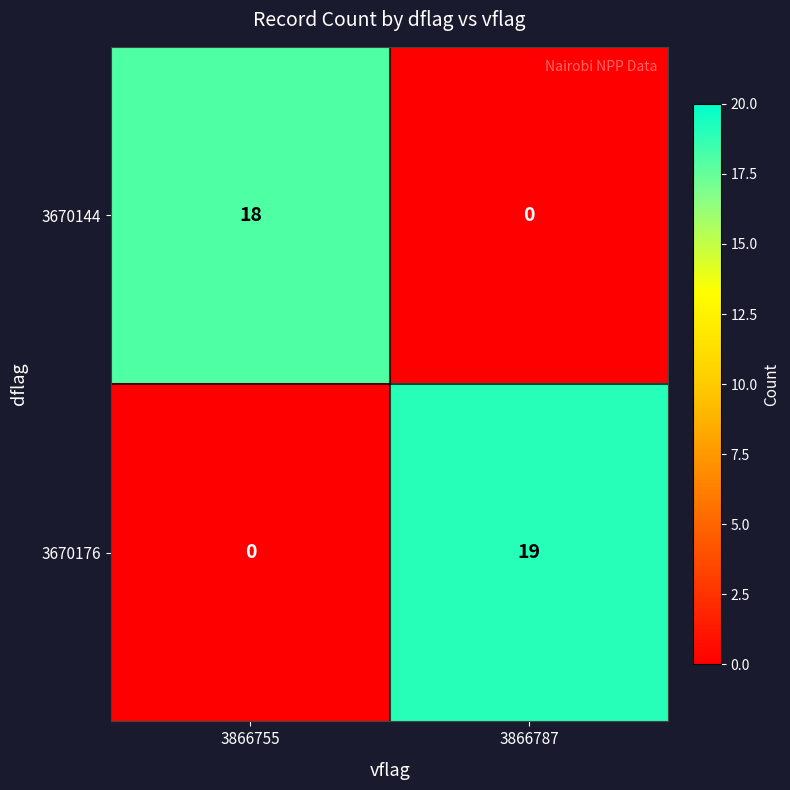

What is the difference between the maximum and minimum values in the 3670176 series?

19